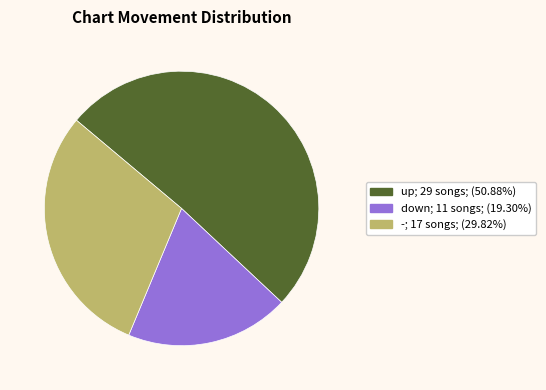

Rank the categories by value from highest to lowest.

up, -, down